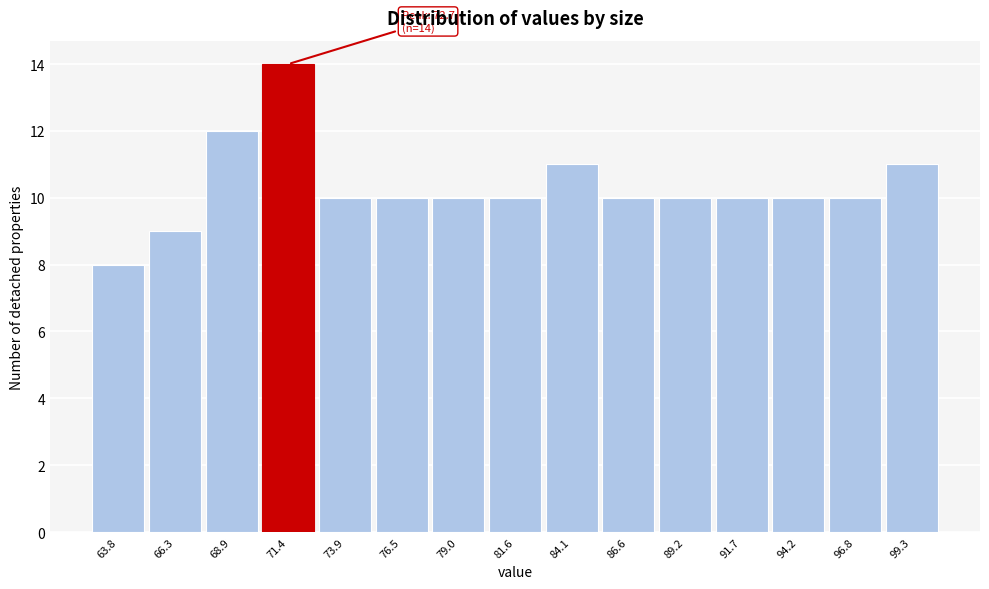

Reading left to right, extract all data points from this chart.

63.8=8	66.3=9	68.9=12	71.4=14	73.9=10	76.5=10	79.0=10	81.6=10	84.1=11	86.6=10	89.2=10	91.7=10	94.2=10	96.8=10	99.3=11